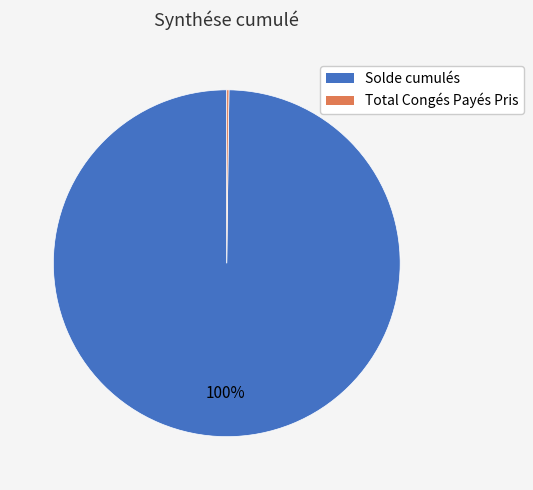

The Solde cumulés slice represents 100% of the pie. True or false?

True